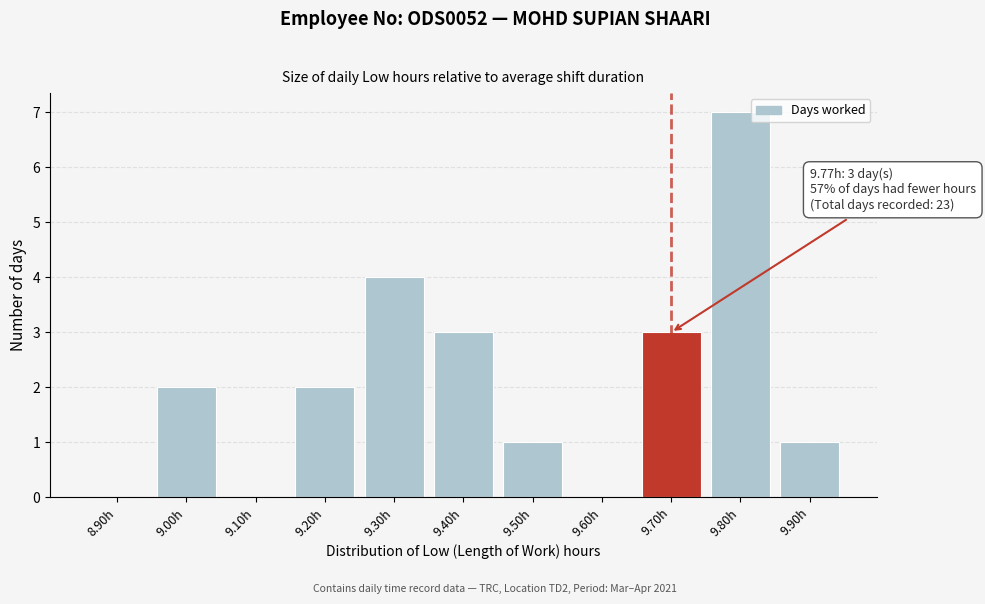

Reading left to right, transcribe all the data shown in this chart.

8.90h=0	9.00h=2	9.10h=0	9.20h=2	9.30h=4	9.40h=3	9.50h=1	9.60h=0	9.70h=3	9.80h=7	9.90h=1